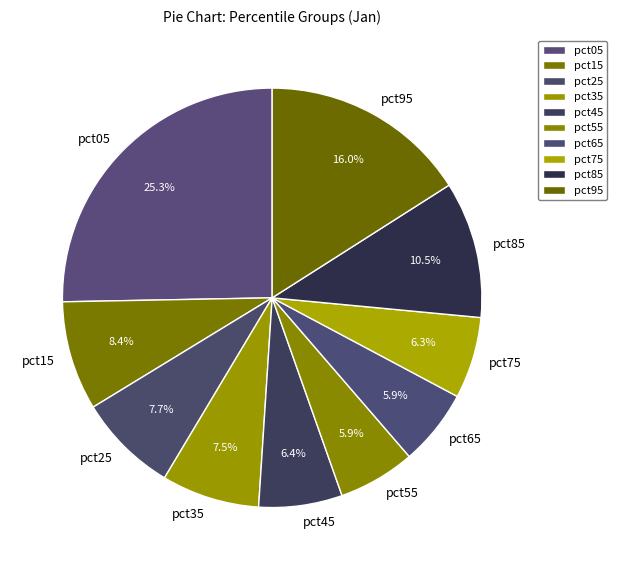

Does any single category account for the majority?

No